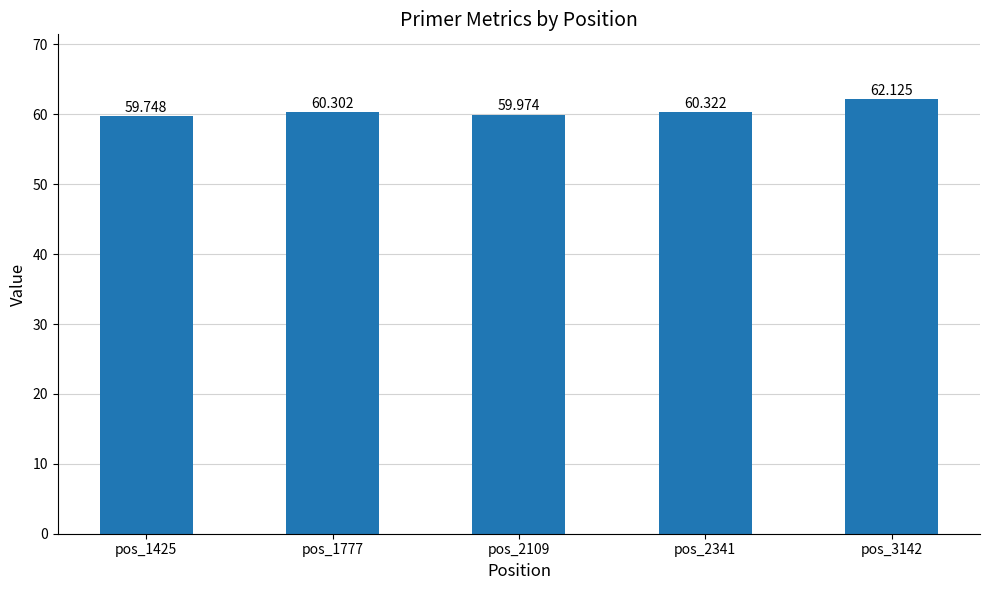

What is the difference between the second highest and second lowest values?

0.3